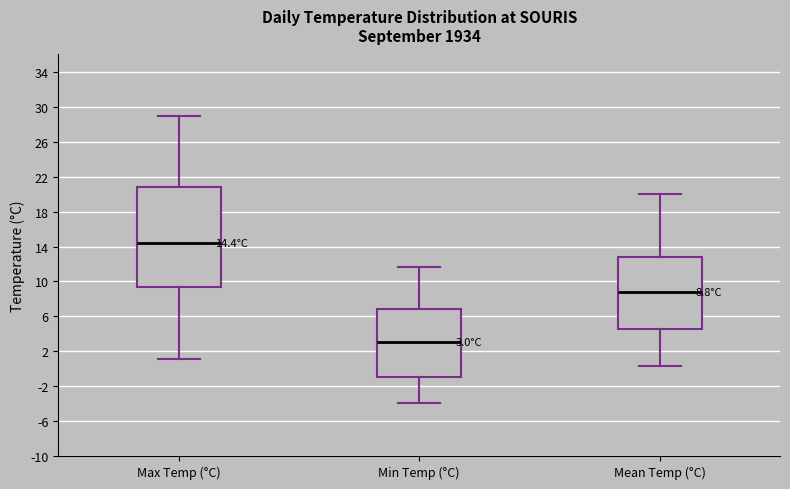

Which box has the lowest median line?

Min Temp (°C)